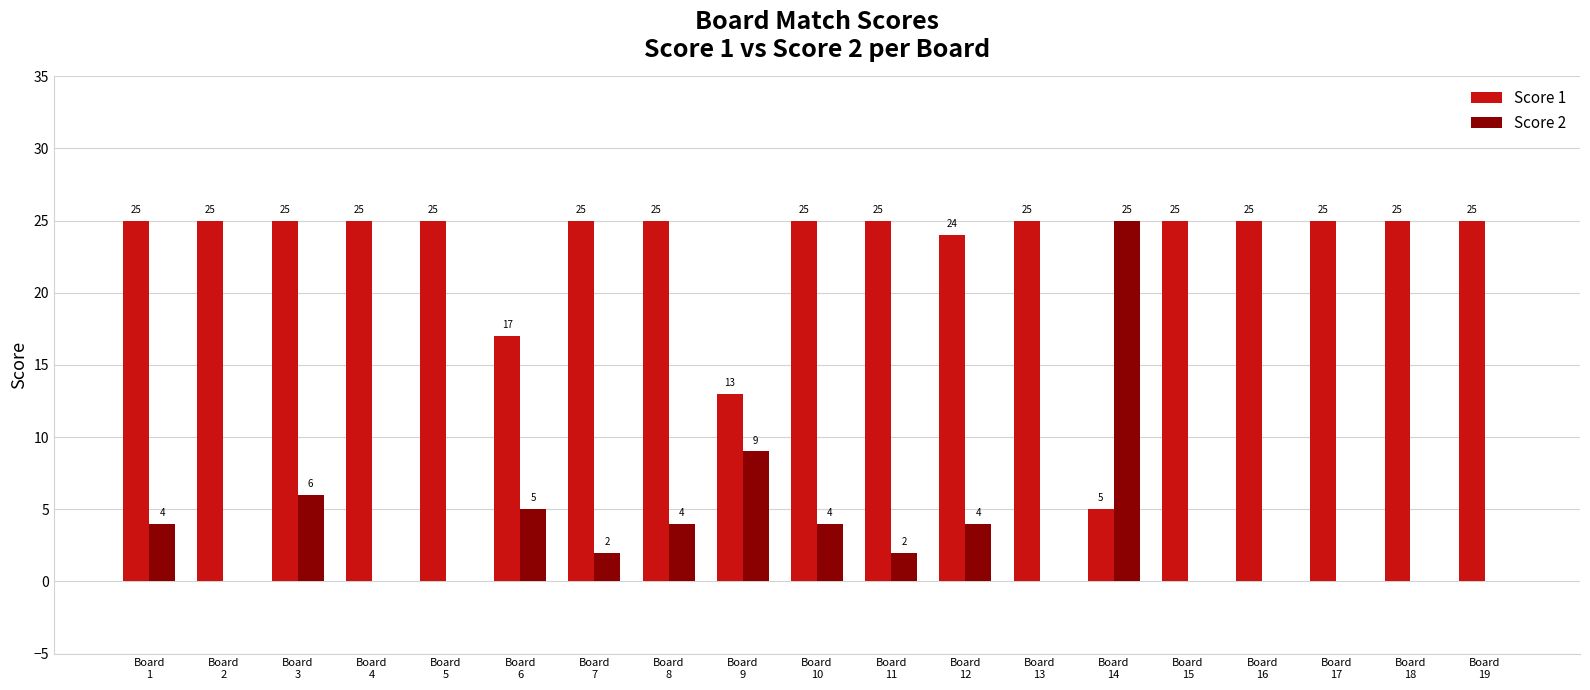

What is the greatest value displayed?

25